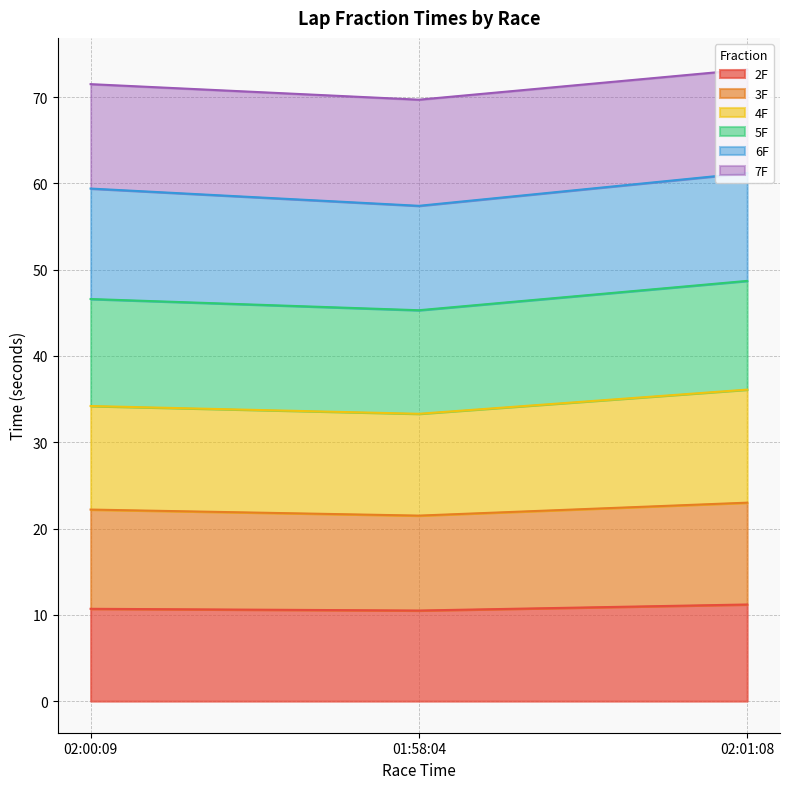

What is the maximum value for 2F?

11.2